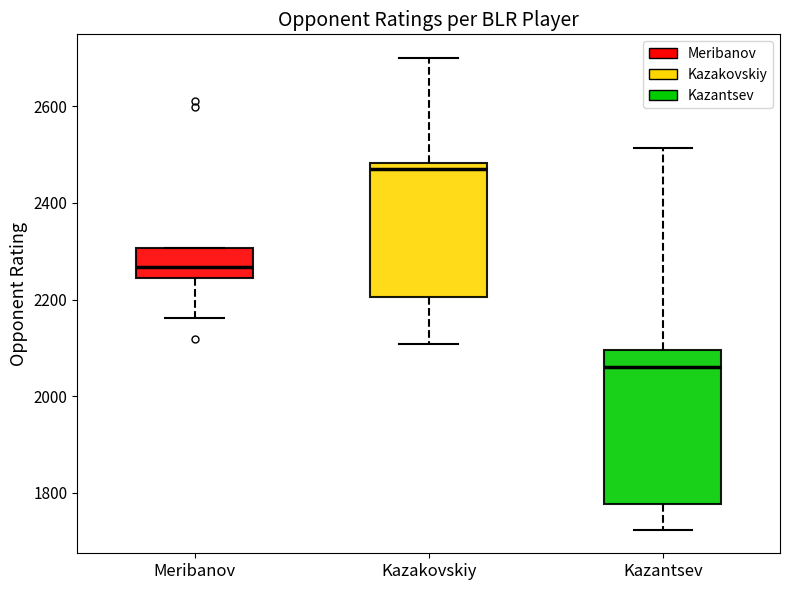

Where is the upper edge of the box for Kazantsev on the y-axis? The values are not printed on the chart, so give them approximately, as read against the axis.

2100